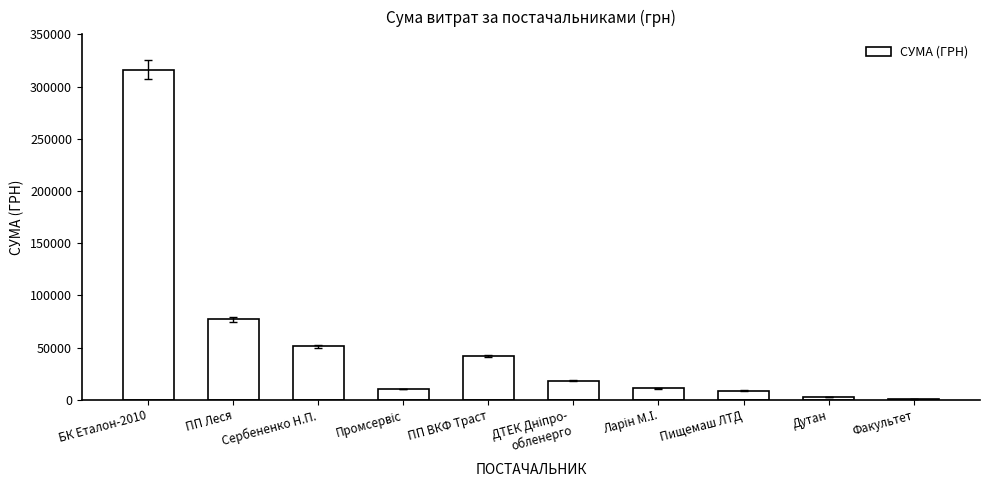

What is the change in value from БК Еталон-2010 to ПП ВКФ Траст?

-274492.4